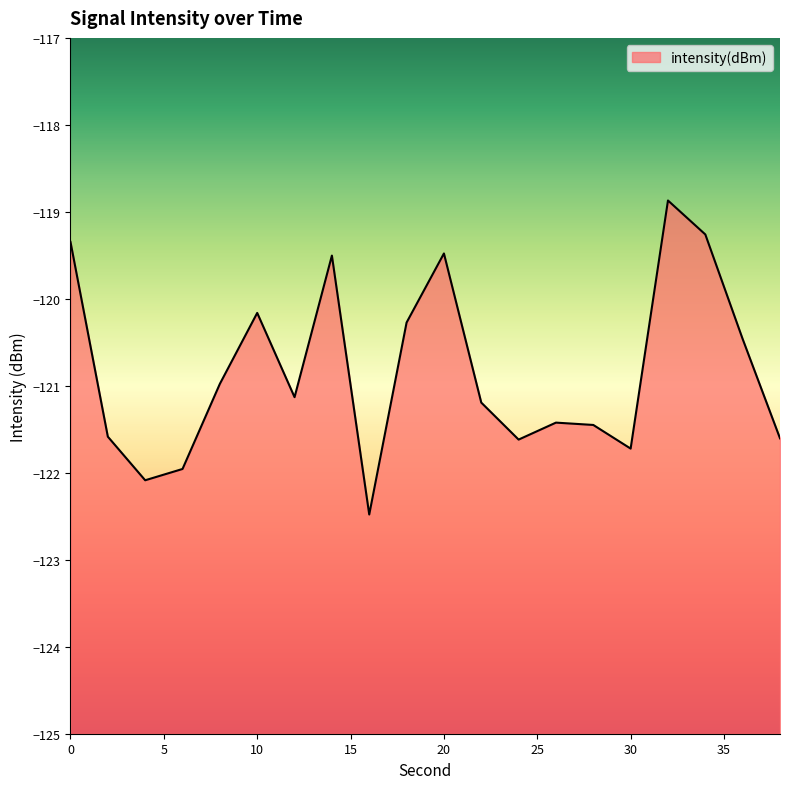

The chart shows a value of -52.5 at 0. True or false?

False